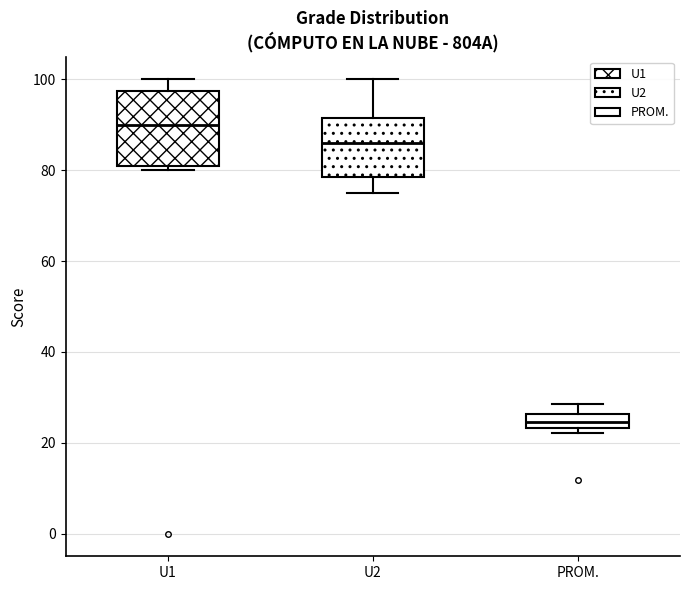

Where does the upper whisker of the box for U1 end on the y-axis? The values are not printed on the chart, so give them approximately, as read against the axis.

100